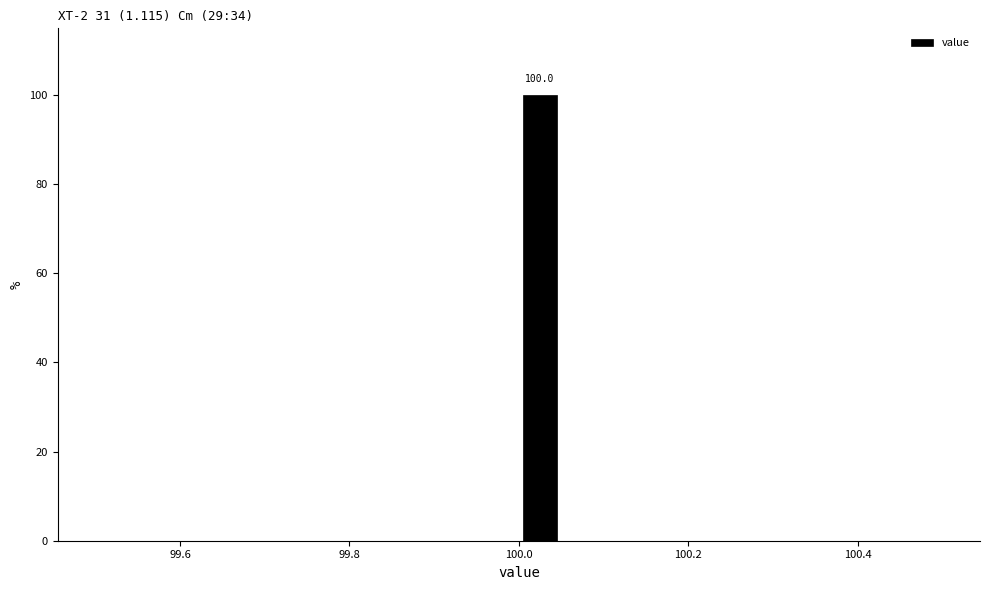

Around what value on the x-axis is the tallest bar? Give the approximate position of its centre, as read against the axis.

100.02